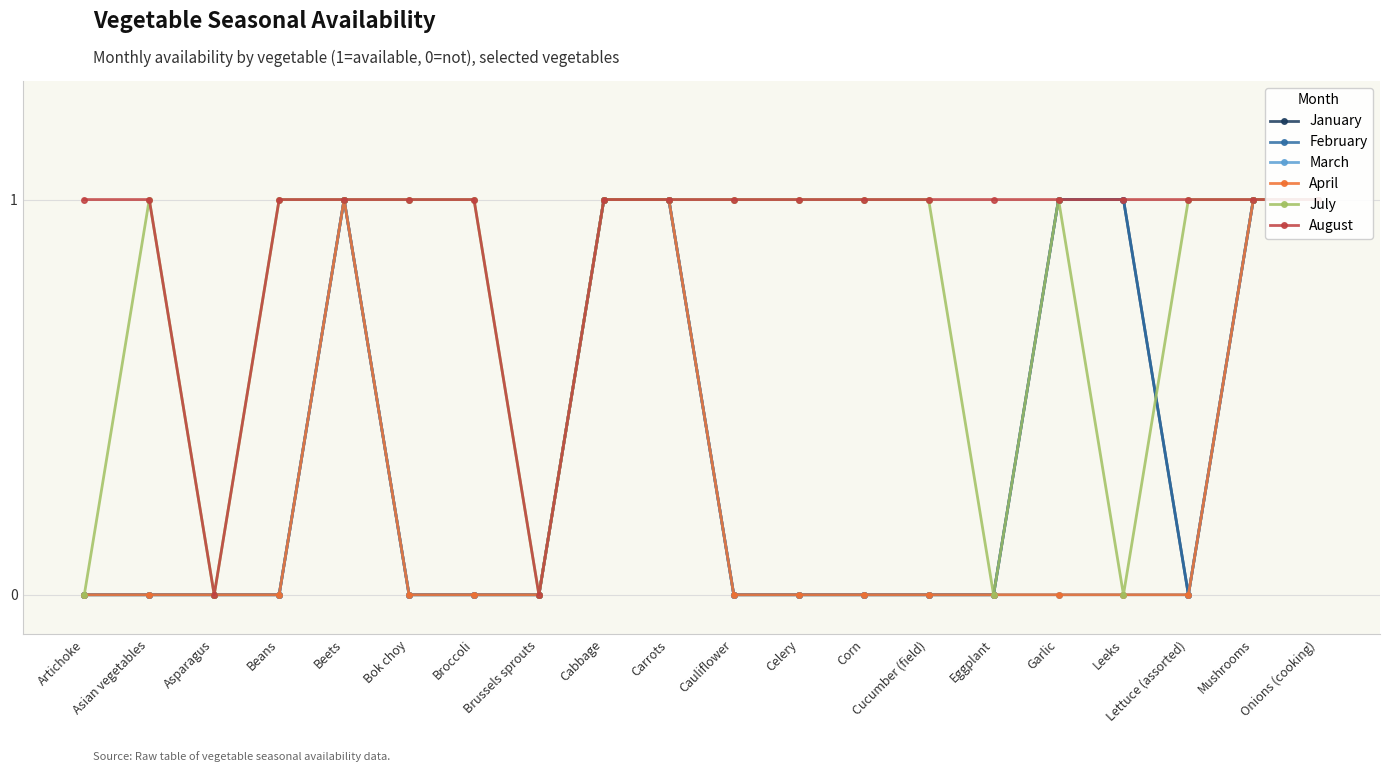

What is the greatest value displayed?

1